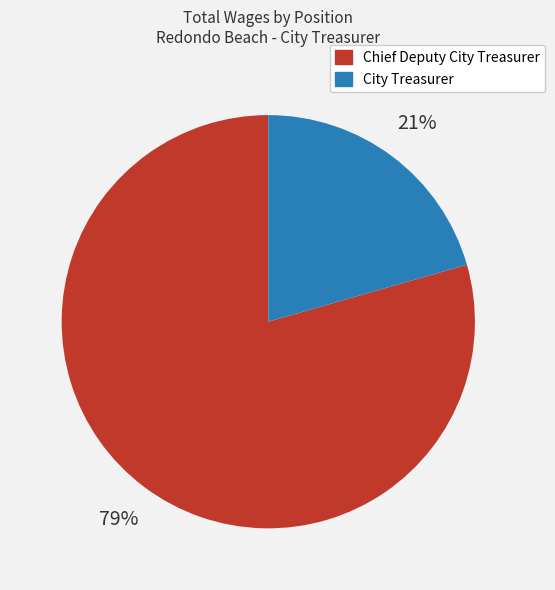

Which category has the smallest portion of the pie?

City Treasurer